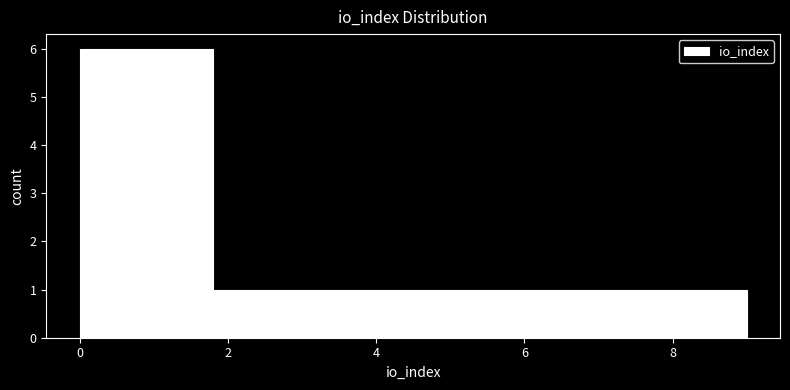

Reading left to right, transcribe this chart: for each bar, give the range it covers on the x-axis and its height. Neither the bar edges nor the heights are printed on the chart, so give them approximately, as read against the axes.

0.0 to 0.9: 6
0.9 to 1.8: 6
1.8 to 2.7: 1
2.7 to 3.6: 1
3.6 to 4.5: 1
4.5 to 5.4: 1
5.4 to 6.3: 1
6.3 to 7.2: 1
7.2 to 8.1: 1
8.1 to 9.0: 1